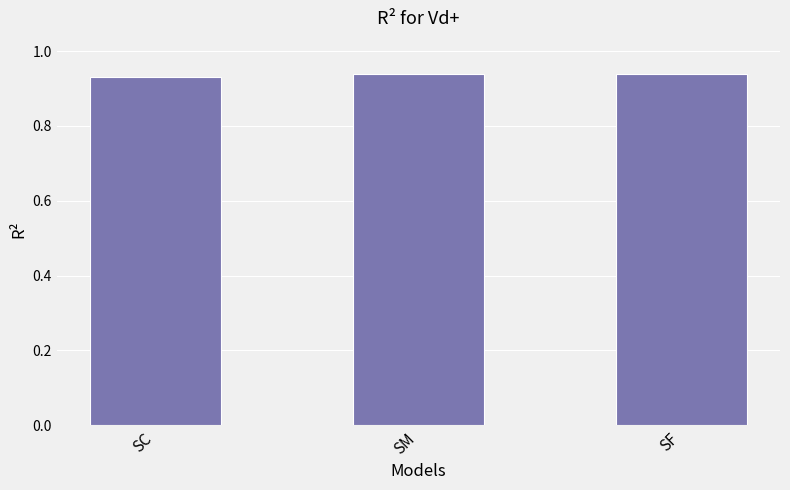

True or false: the data shows 0.5 at SC.

False